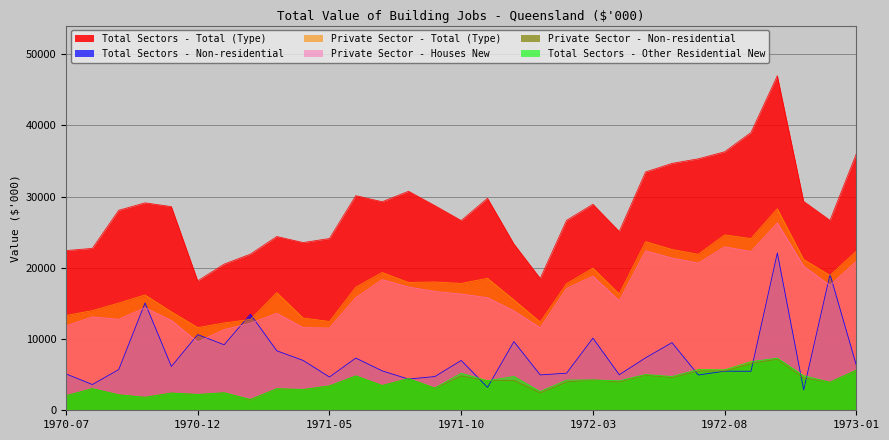

Count the number of data series in this chart.

6